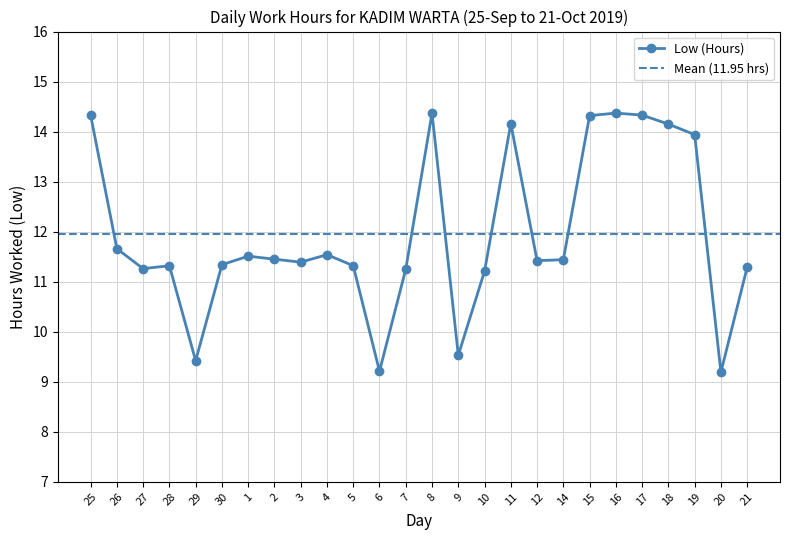

Reading left to right, what are all the values shown in this chart?

25=14.3	26=11.7	27=11.3	28=11.3	29=9.4	30=11.3	1=11.5	2=11.4	3=11.4	4=11.5	5=11.3	6=9.2	7=11.2	8=14.4	9=9.5	10=11.2	11=14.2	12=11.4	14=11.4	15=14.3	16=14.4	17=14.3	18=14.2	19=13.9	20=9.2	21=11.3